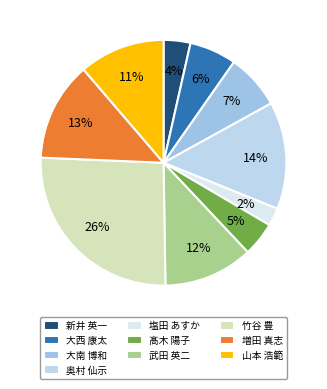

Is it true that 奥村 仙示 is 19% of the pie?

False